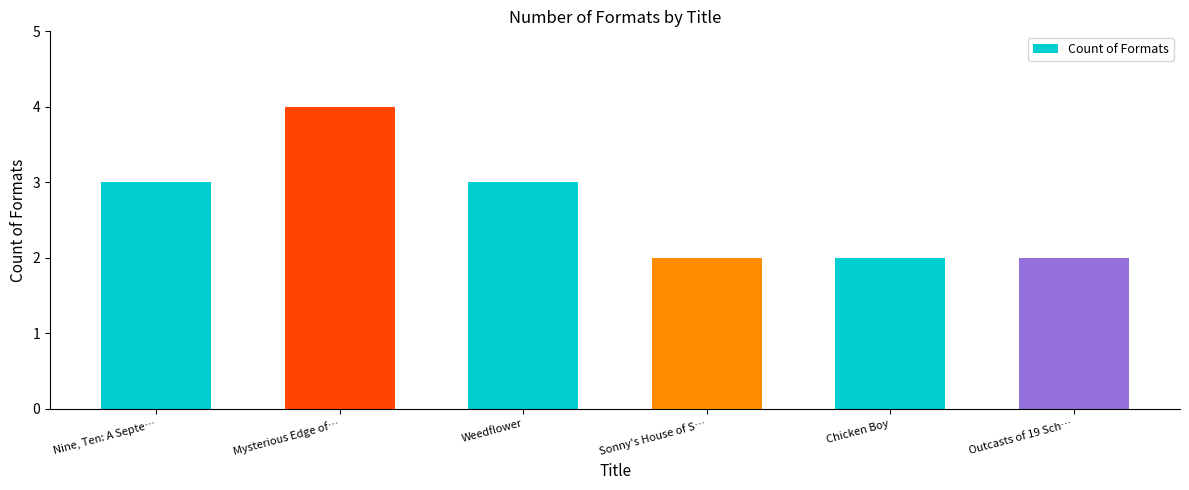

How many categories are shown in the chart?

6